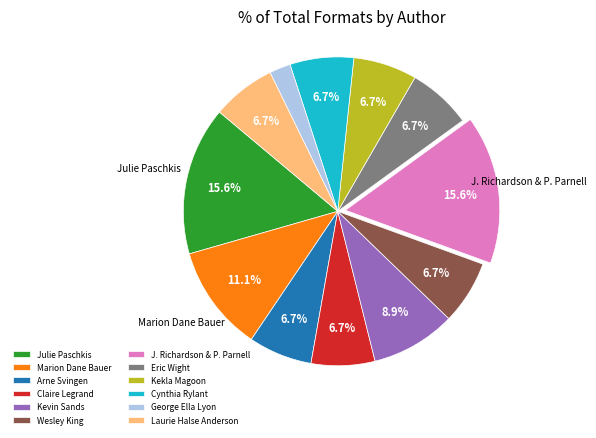

Which category has the smallest portion of the pie?

George Ella Lyon